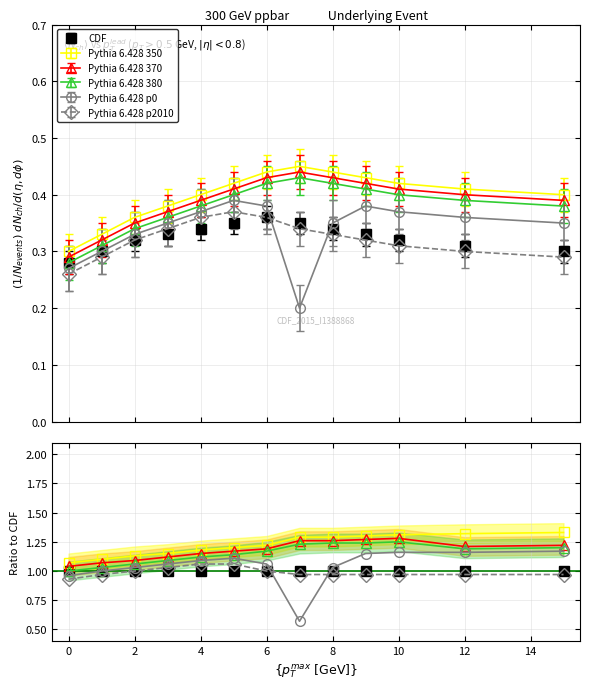

The value of Pythia 6.428 p2010 at 8 is 0.5. True or false?

False